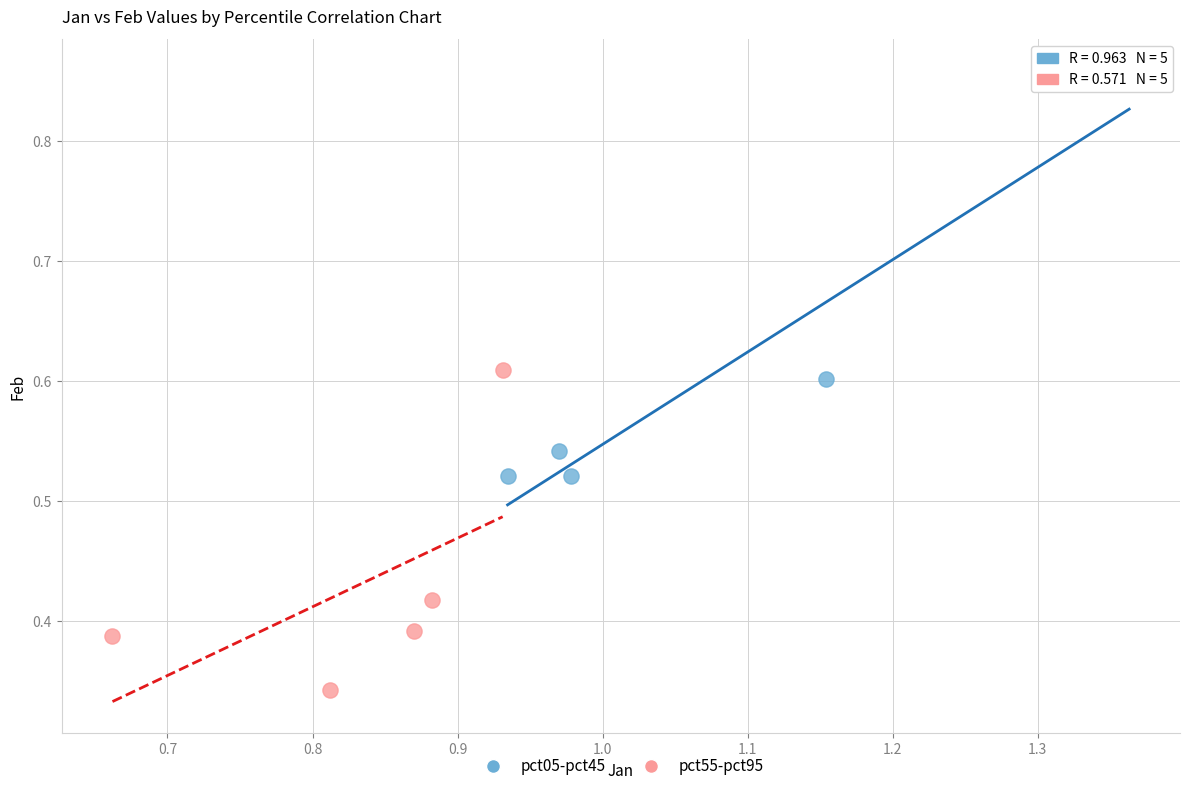

Which series has the largest Y range (max minus min)?

pct05-pct45